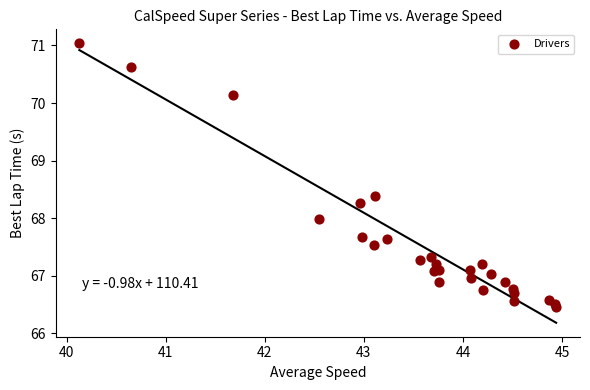

What is the range of Y values (max minus min)?

4.6